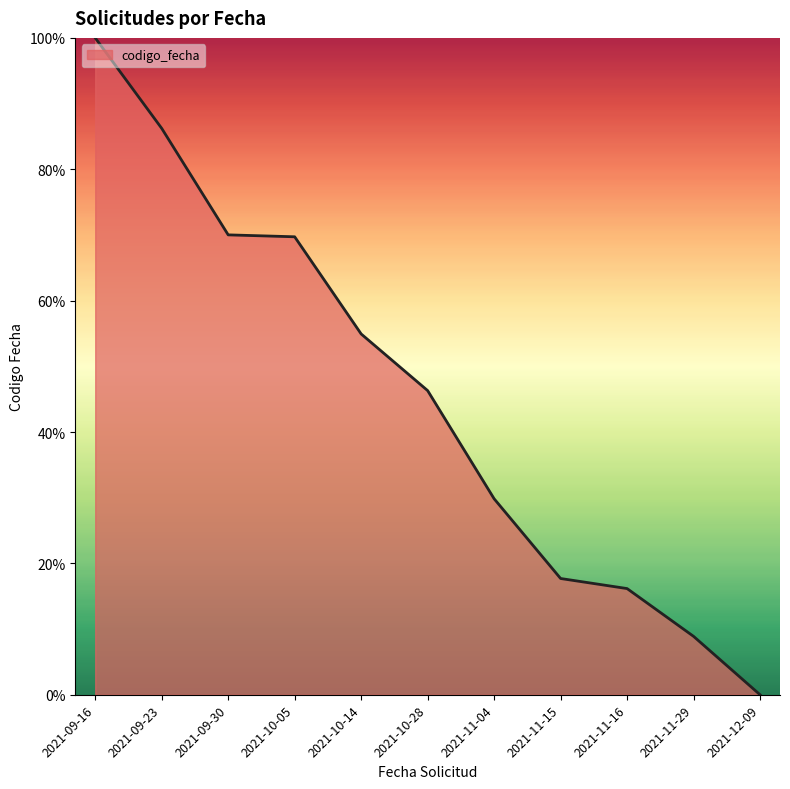

What is the change in value from 2021-09-16 to 2021-10-14?

-45.1